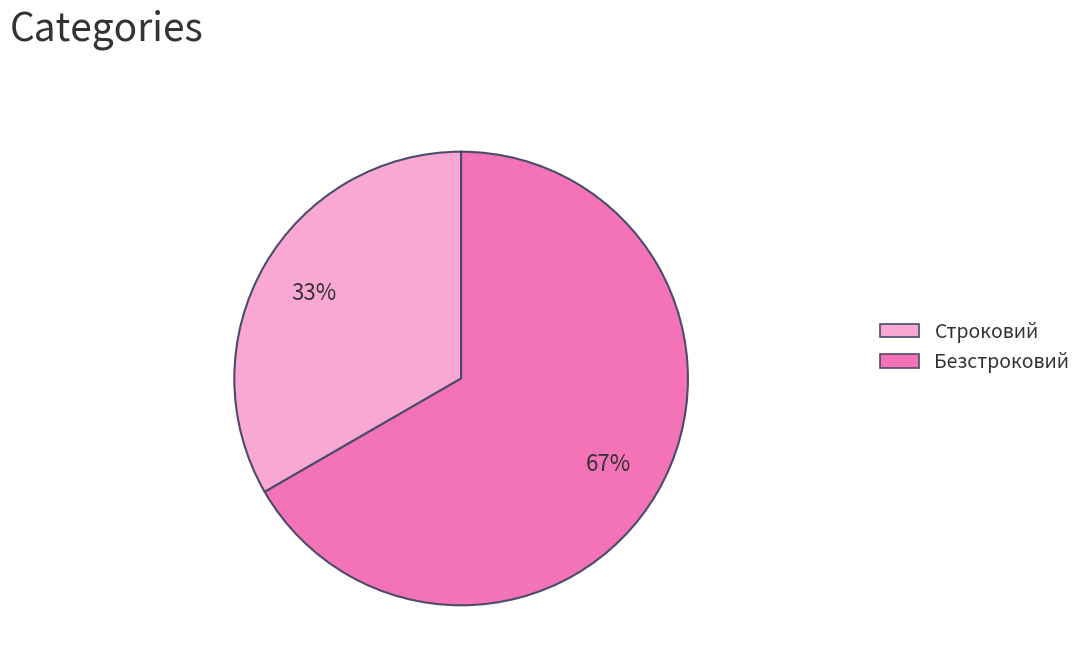

Is there a majority slice in this chart?

Yes